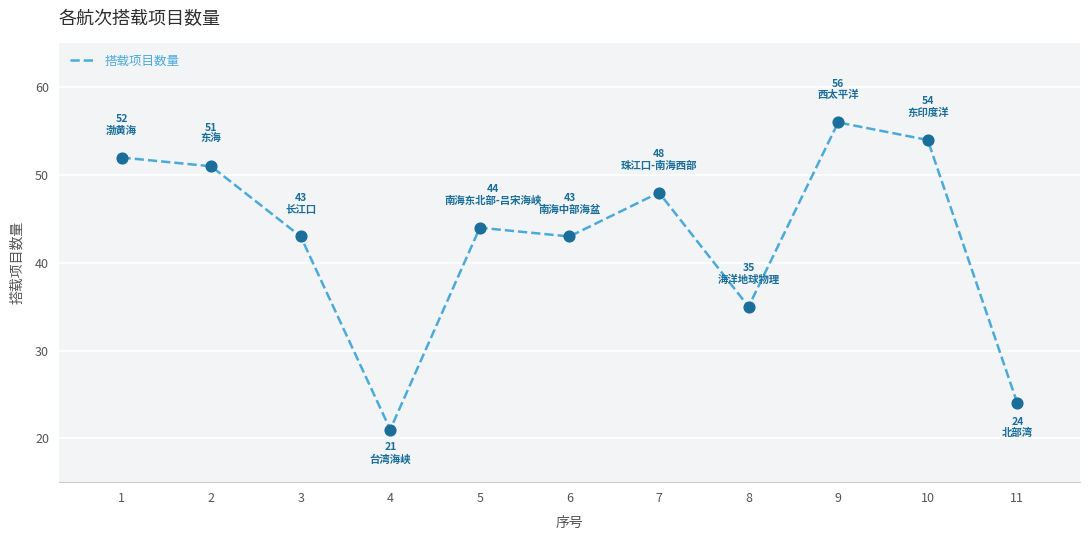

What is the change in value from 8 to 10?

+19